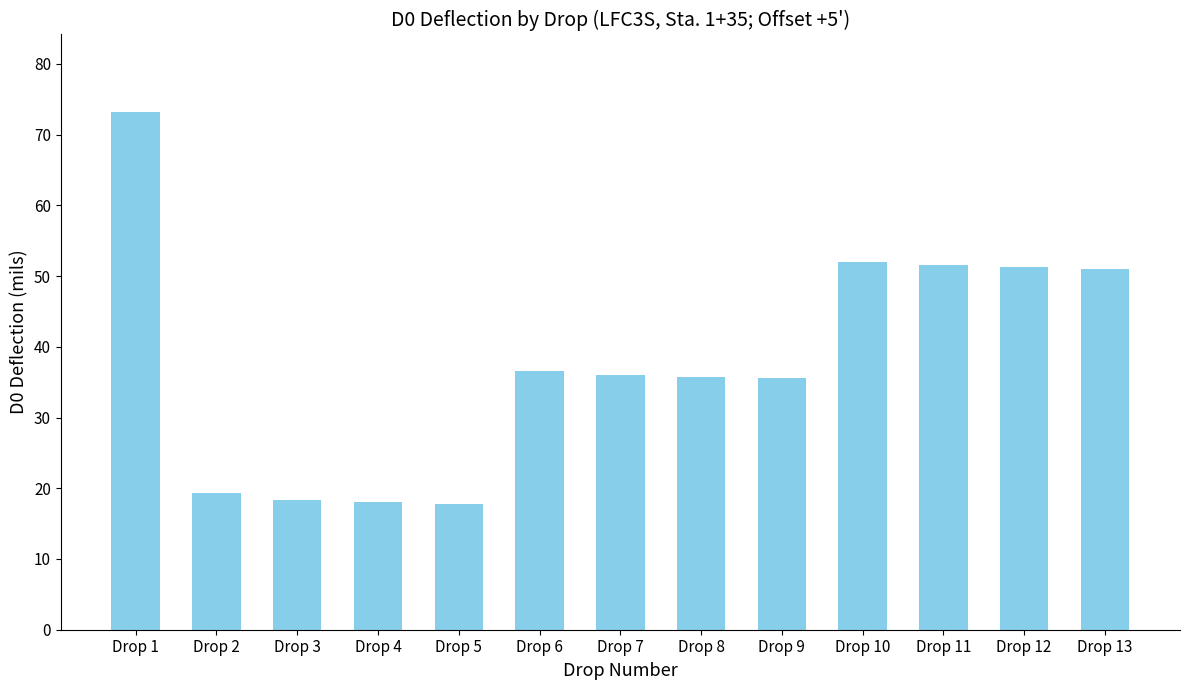

Read the value at Drop 9.

35.5